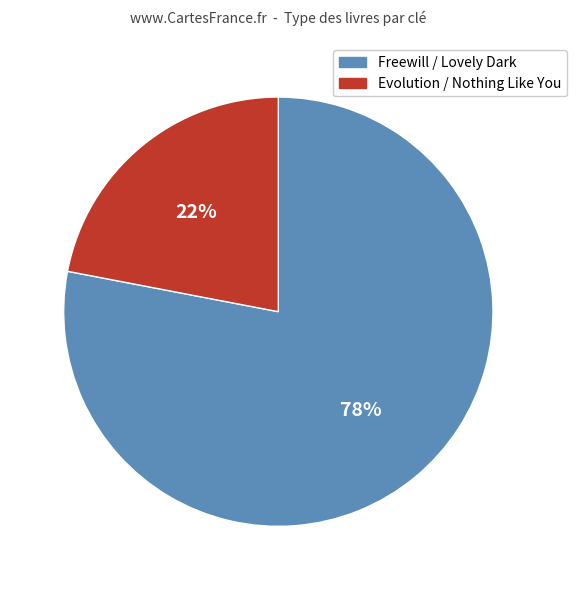

Is there a majority slice in this chart?

Yes